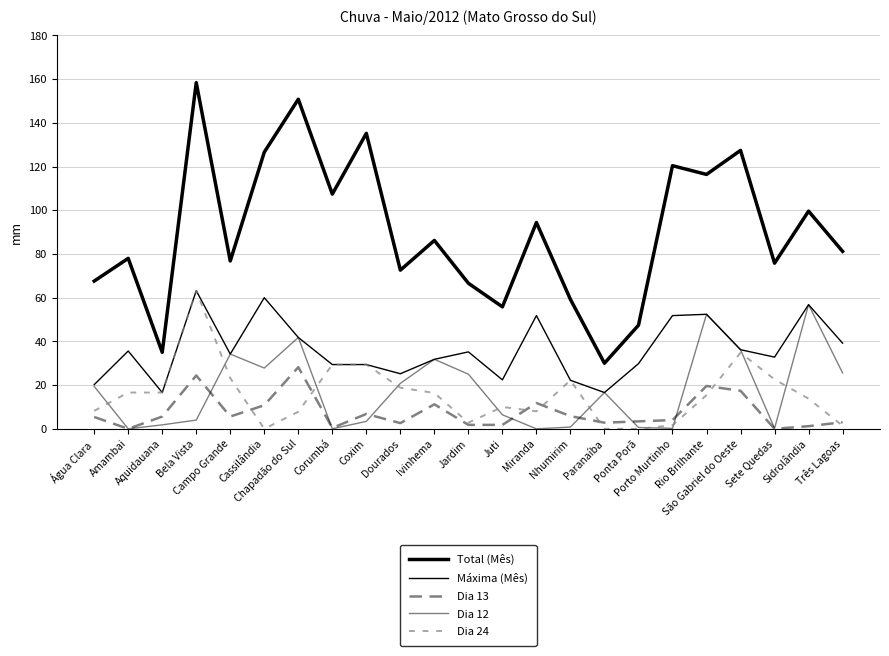

Where is the first local minimum for Máxima (Mês)?

Aquidauana